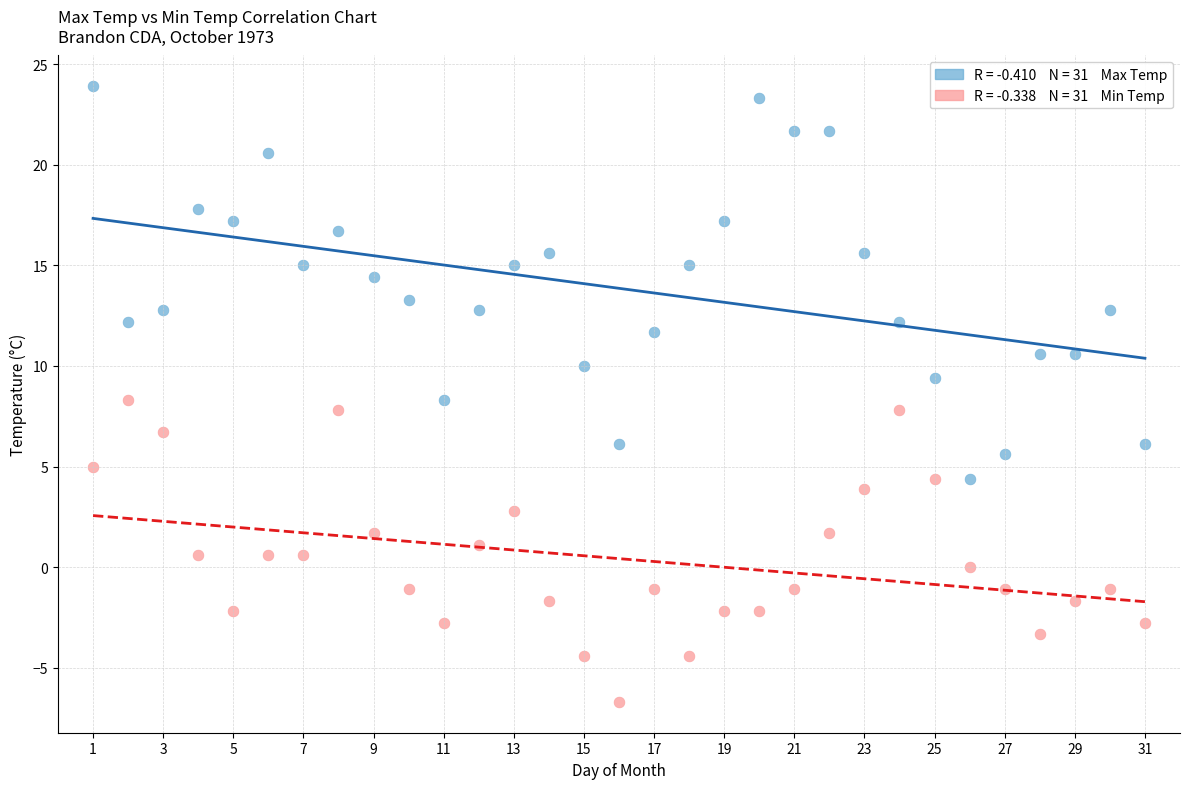

Across all data points, what is the range of X values (max minus min)?

30.0